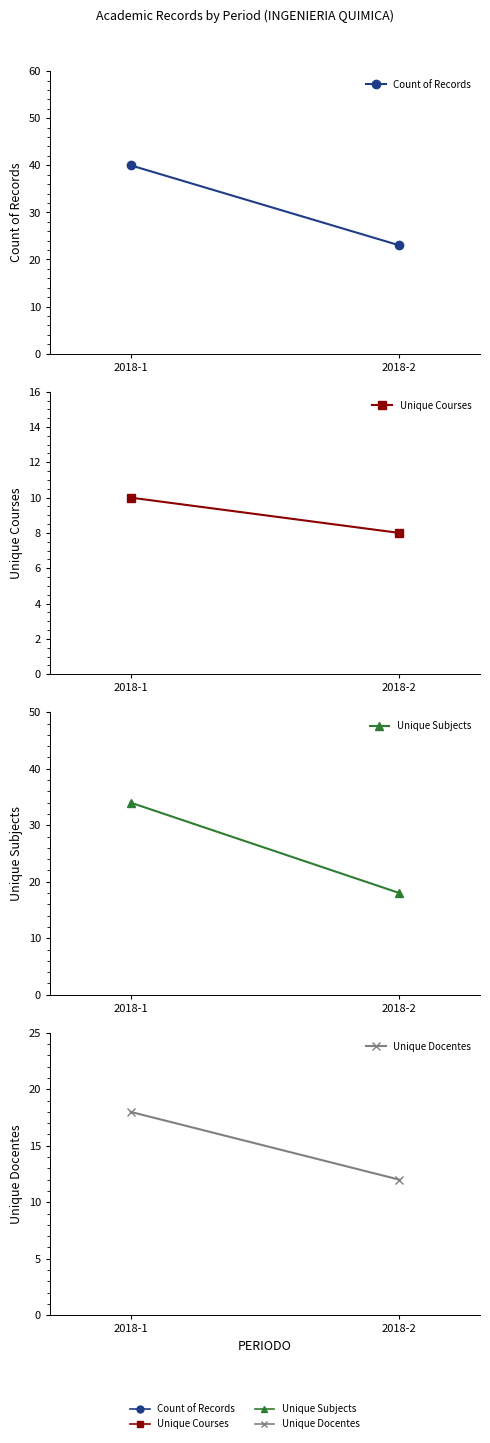

Is it true that Unique Courses equals 14 at 2018-2?

False